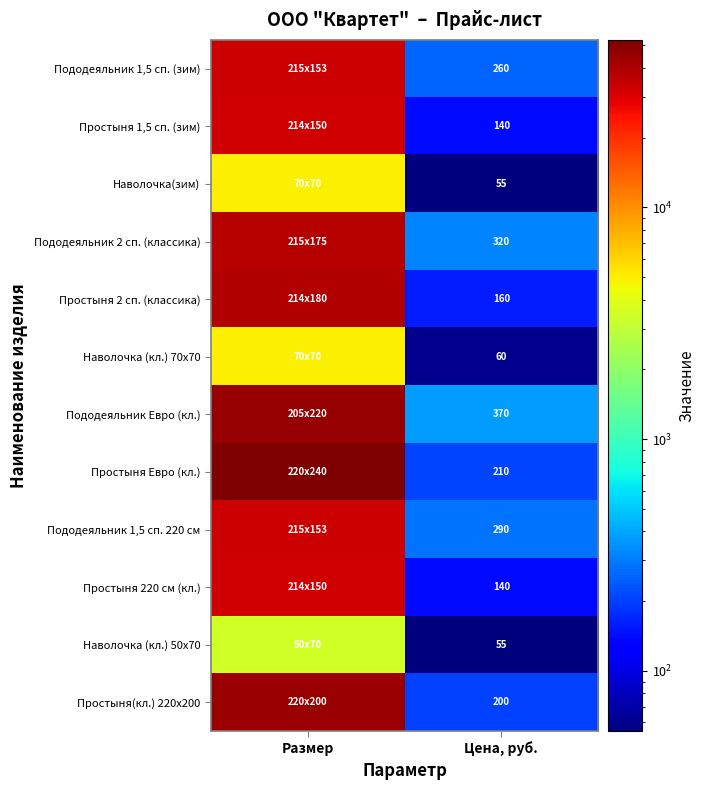

What is the spread (max minus min) of values at Цена, руб.?

315